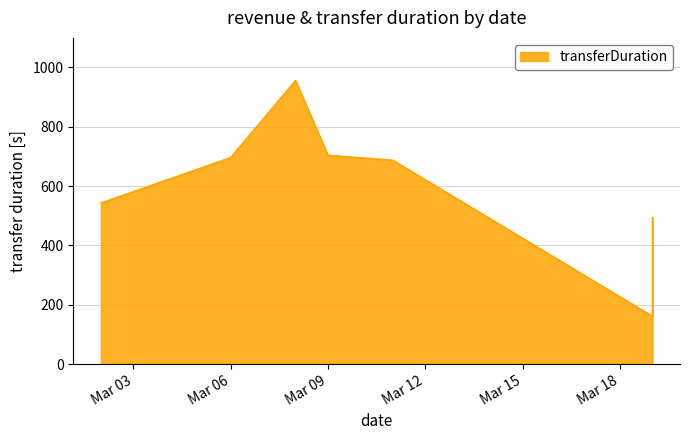

How many categories are shown in the chart?

8